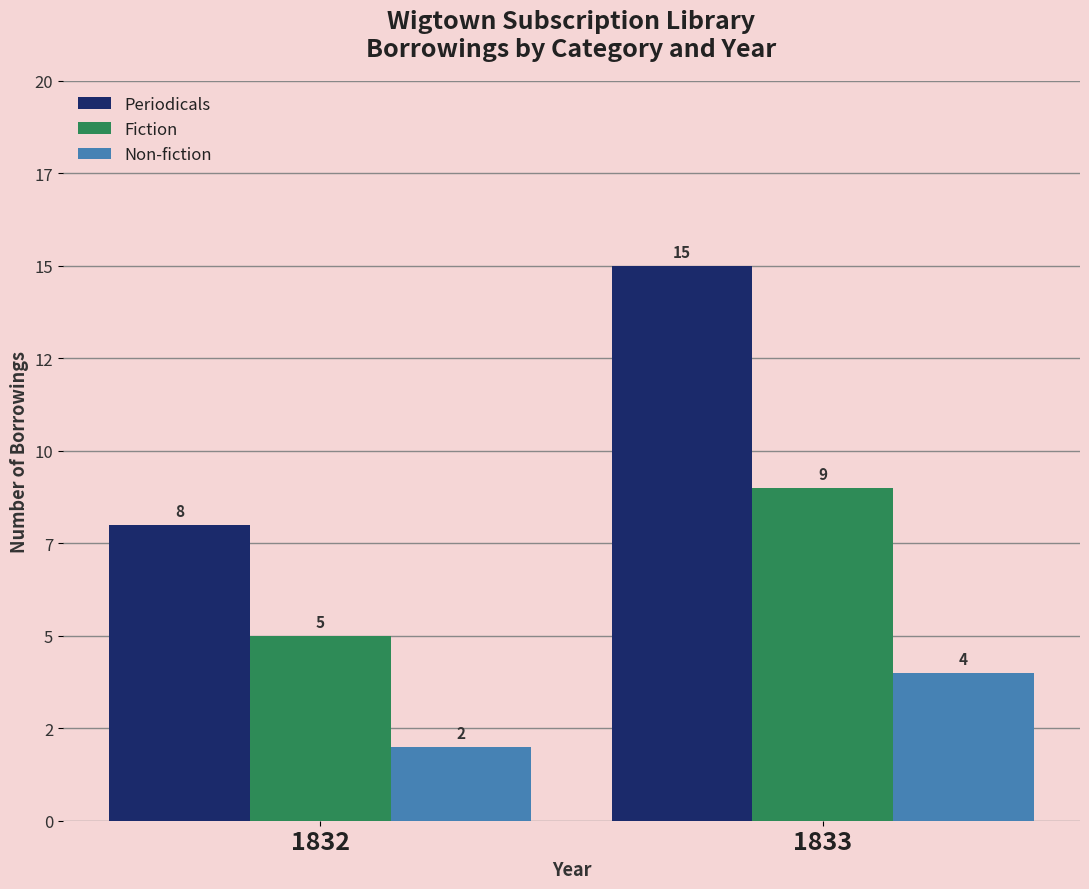

Is the value of Non-fiction at 1833 greater than the value of Fiction at 1833?

No